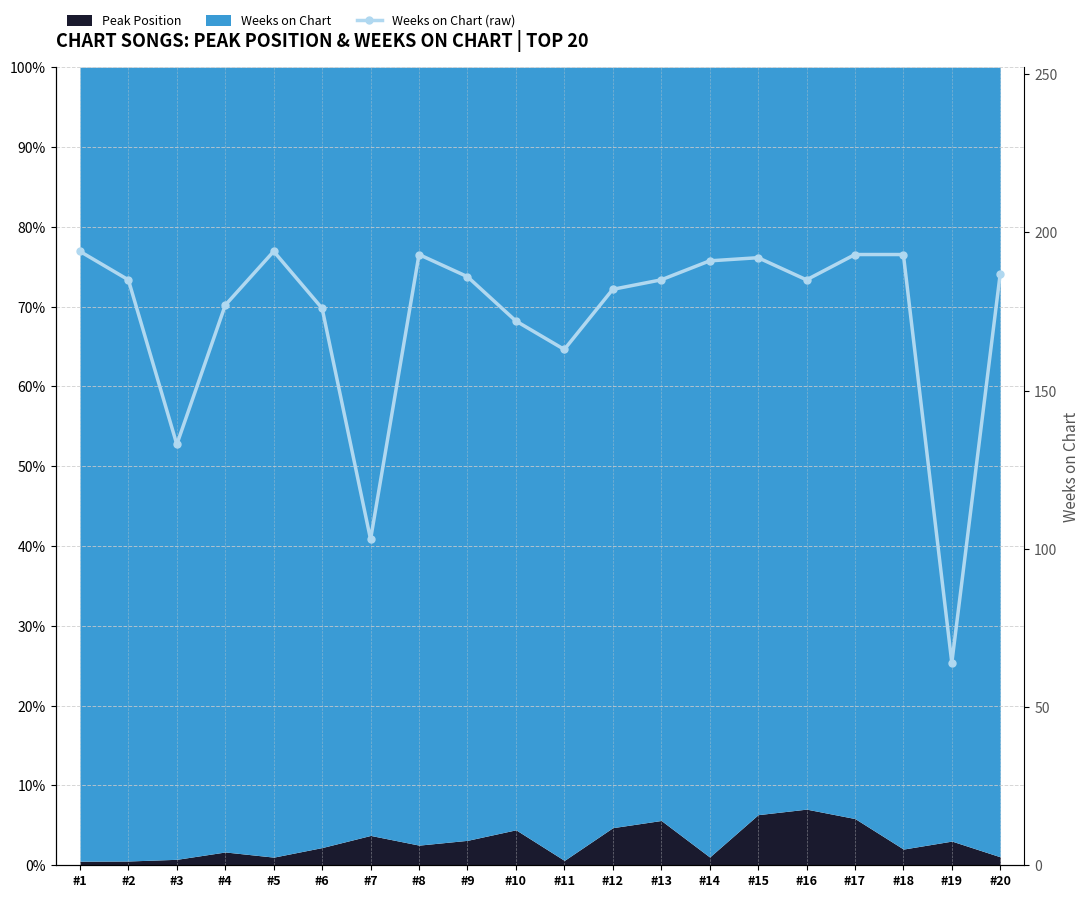

How many points are lower than both their immediate neighbors (excluding endpoints)?

5